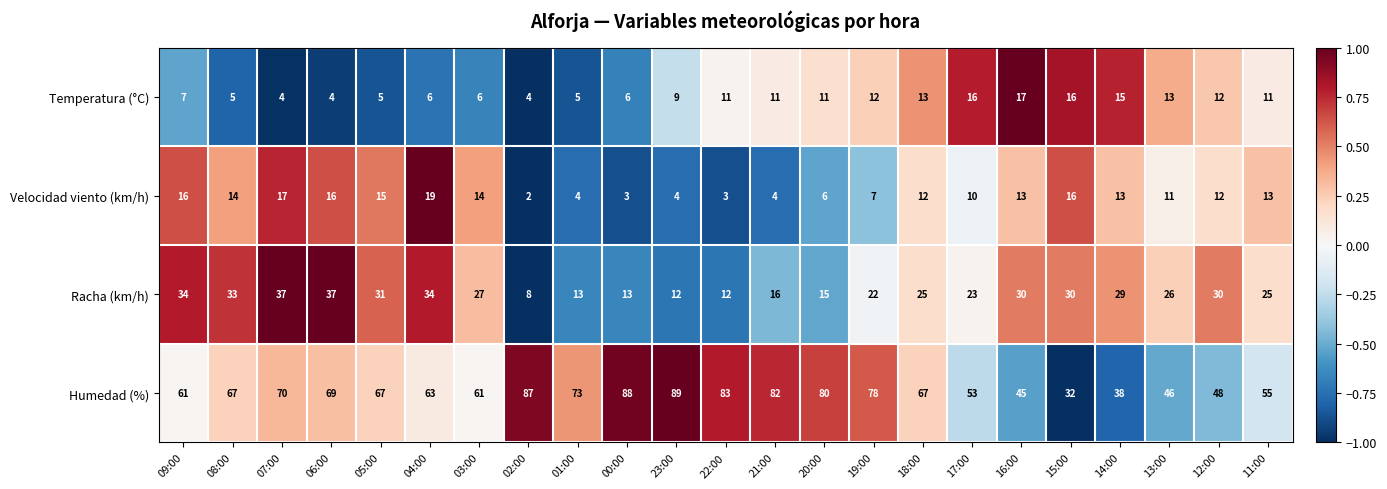

What is the difference between the second highest and second lowest values in the Velocidad viento (km/h) series?

14